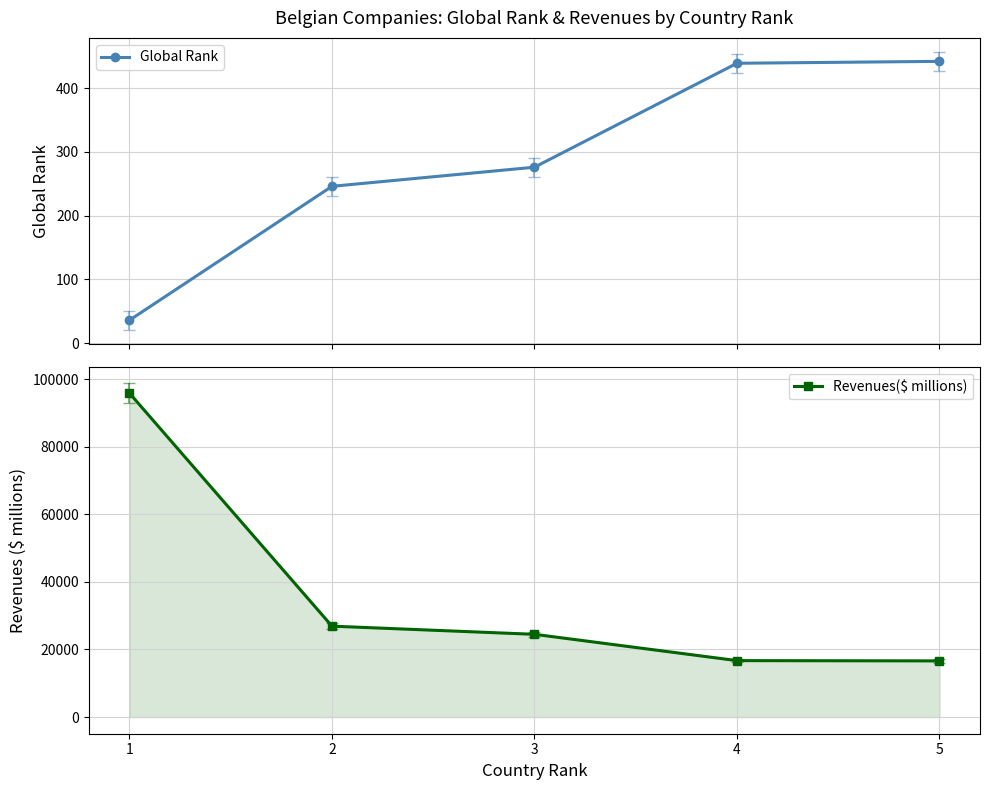

The Revenues($ millions) series shows 16696.9 at 4. True or false?

True